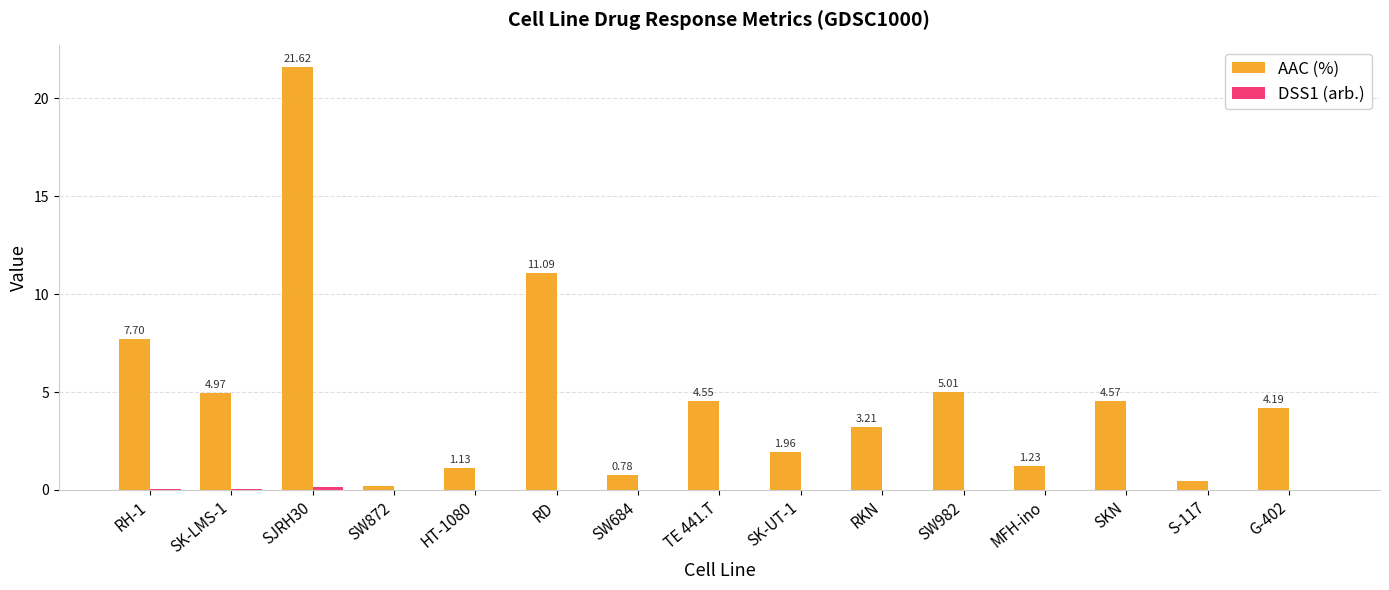

What is the average value of the AAC (%) series?

4.8